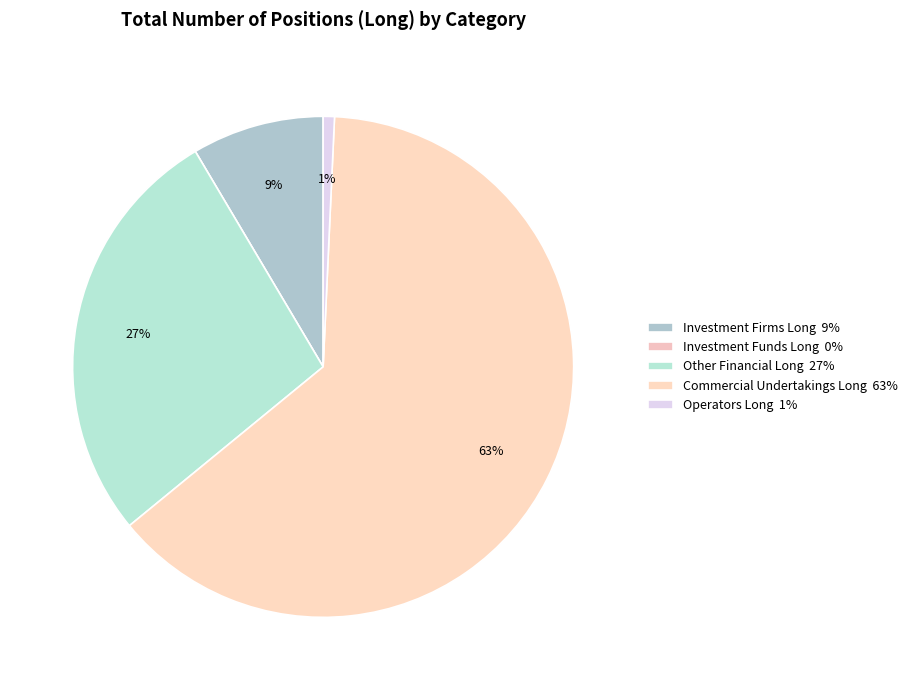

What is the majority slice?

Commercial Undertakings Long